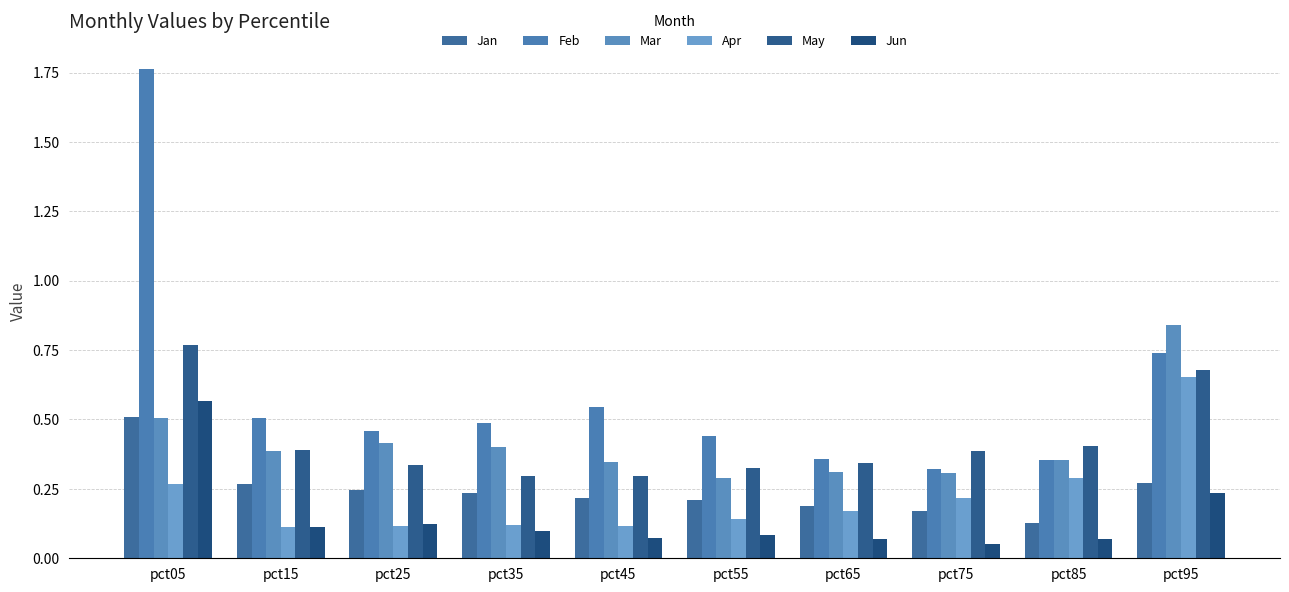

How many bars are there in each group?

6